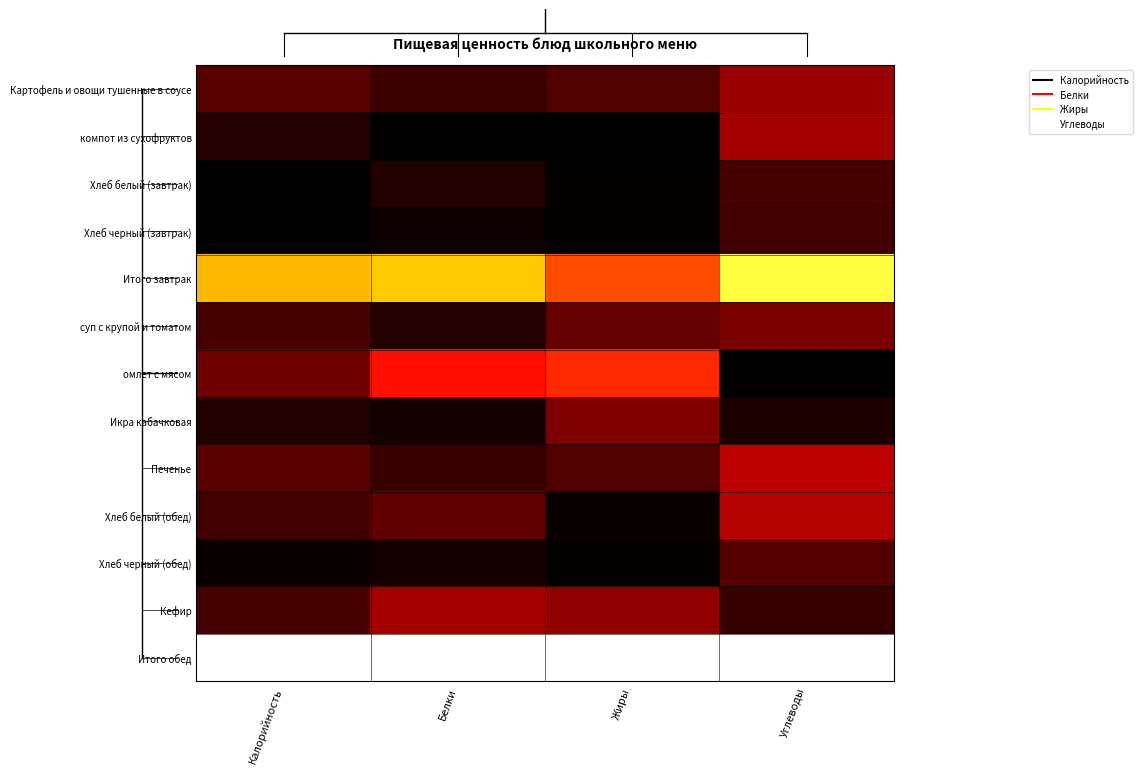

Count the number of categories in the chart.

4